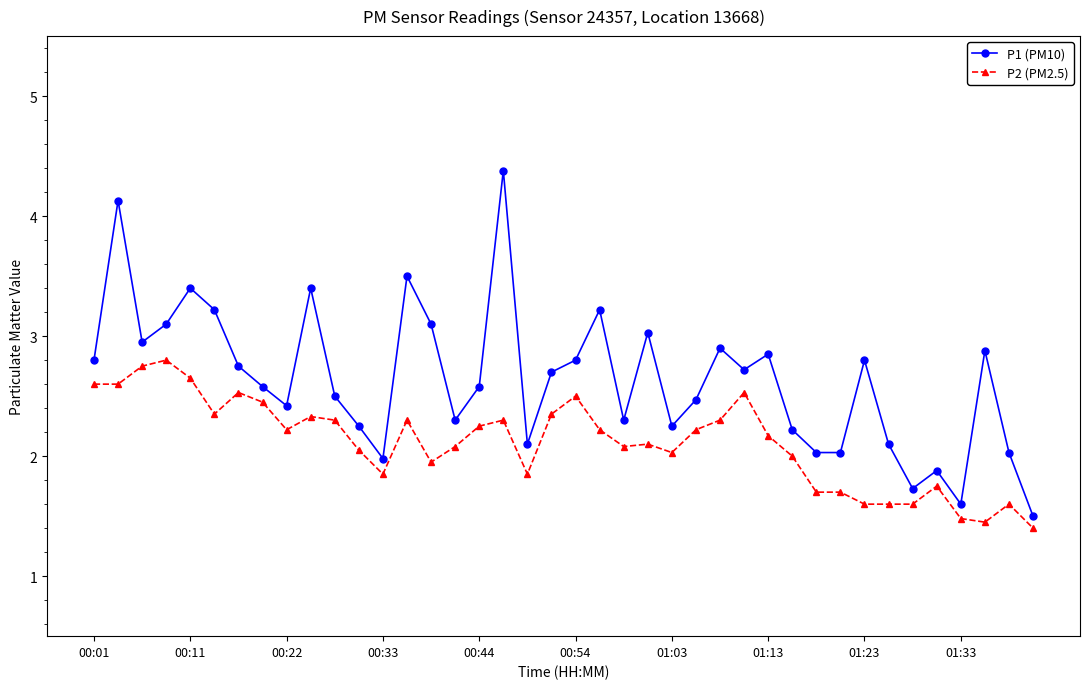

What is the value of the P2 (PM2.5) point at the 18th from the left?

2.3